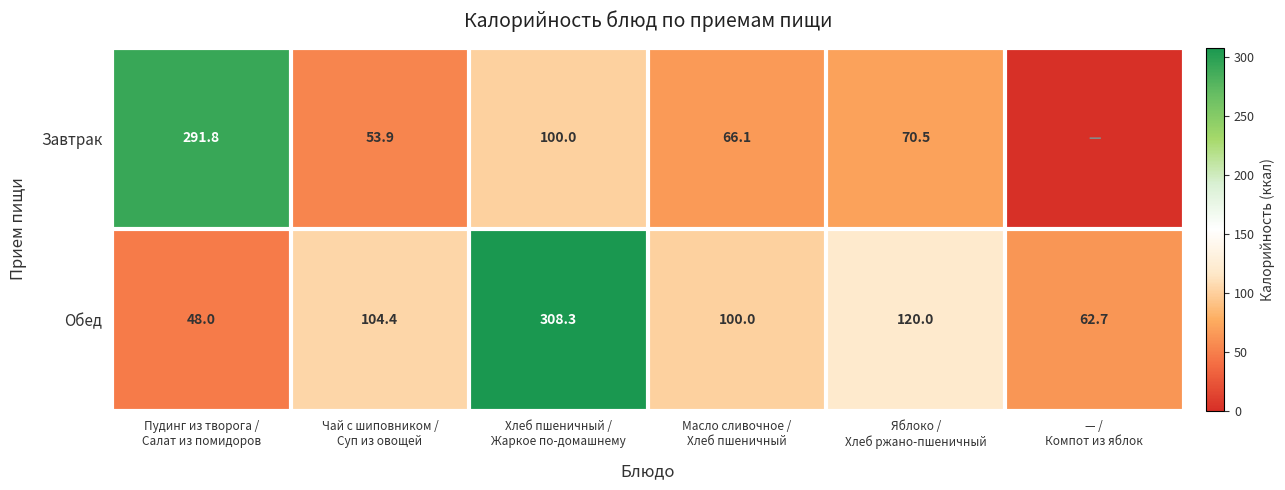

At how many categories does at least one series exceed 60?

6